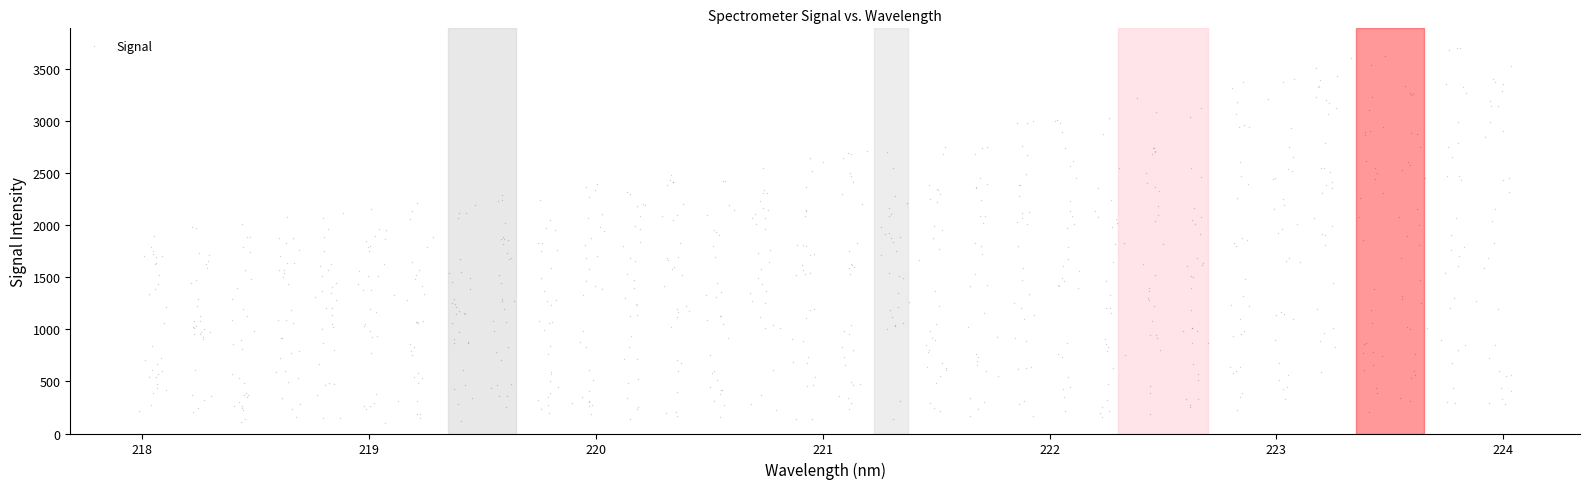

What is the range of X values (max minus min)?

6.1